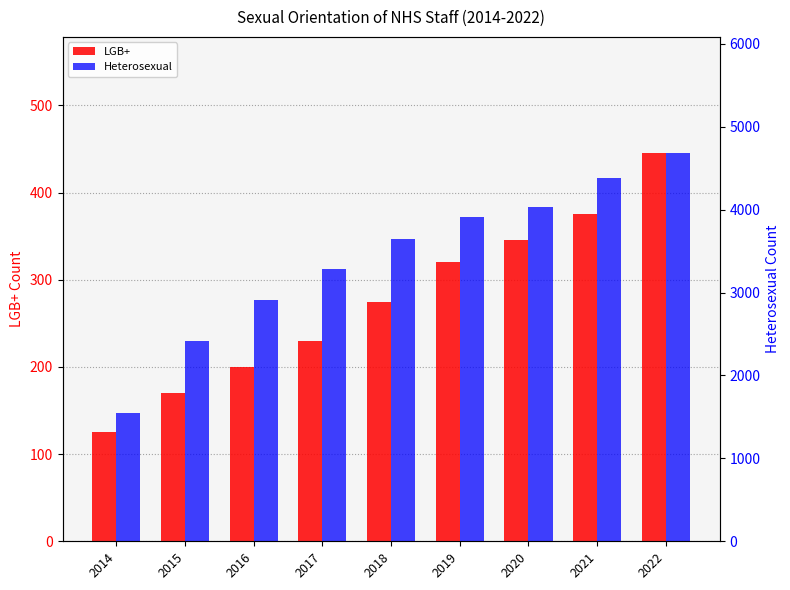

At how many categories does at least one series exceed 3278?

6